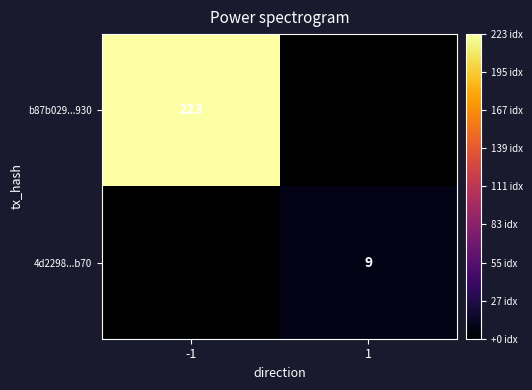

How many categories are shown in the chart?

2